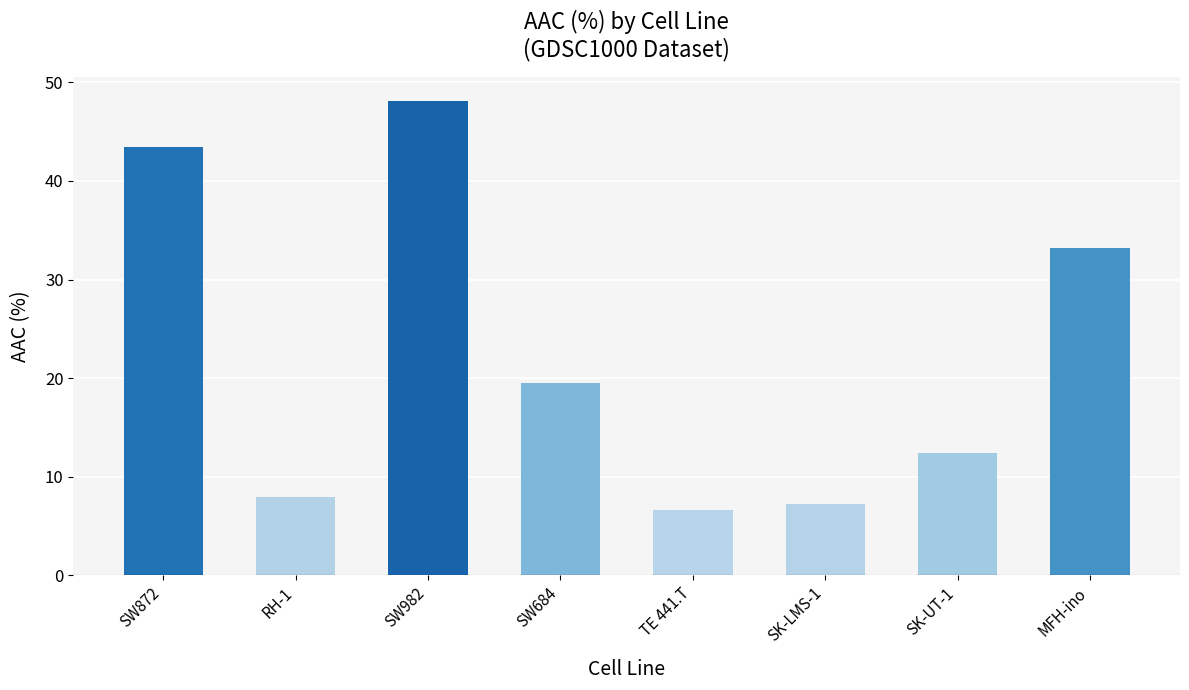

What is the label of the 5th bar from the left?

TE 441.T